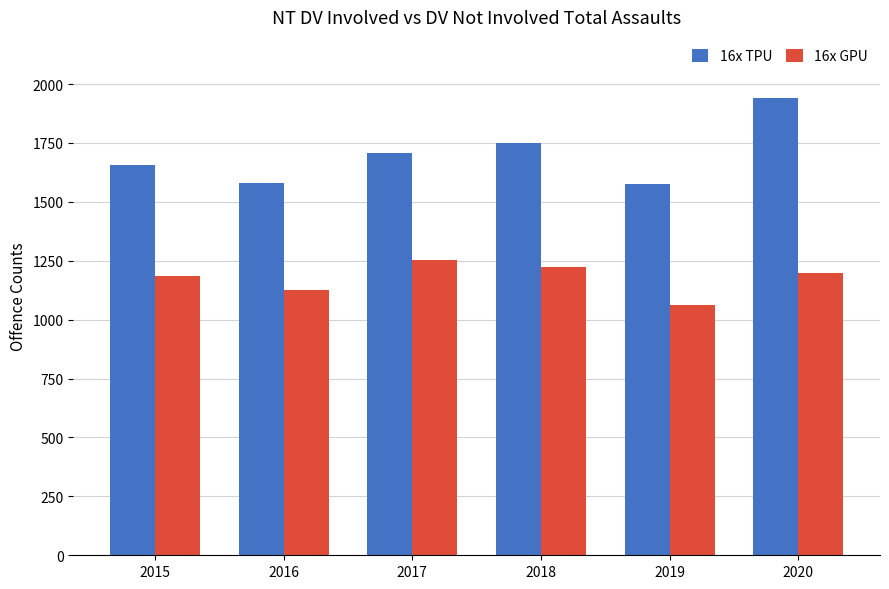

What is the value of the 16x GPU bar at the 2nd from the left?

1125.9